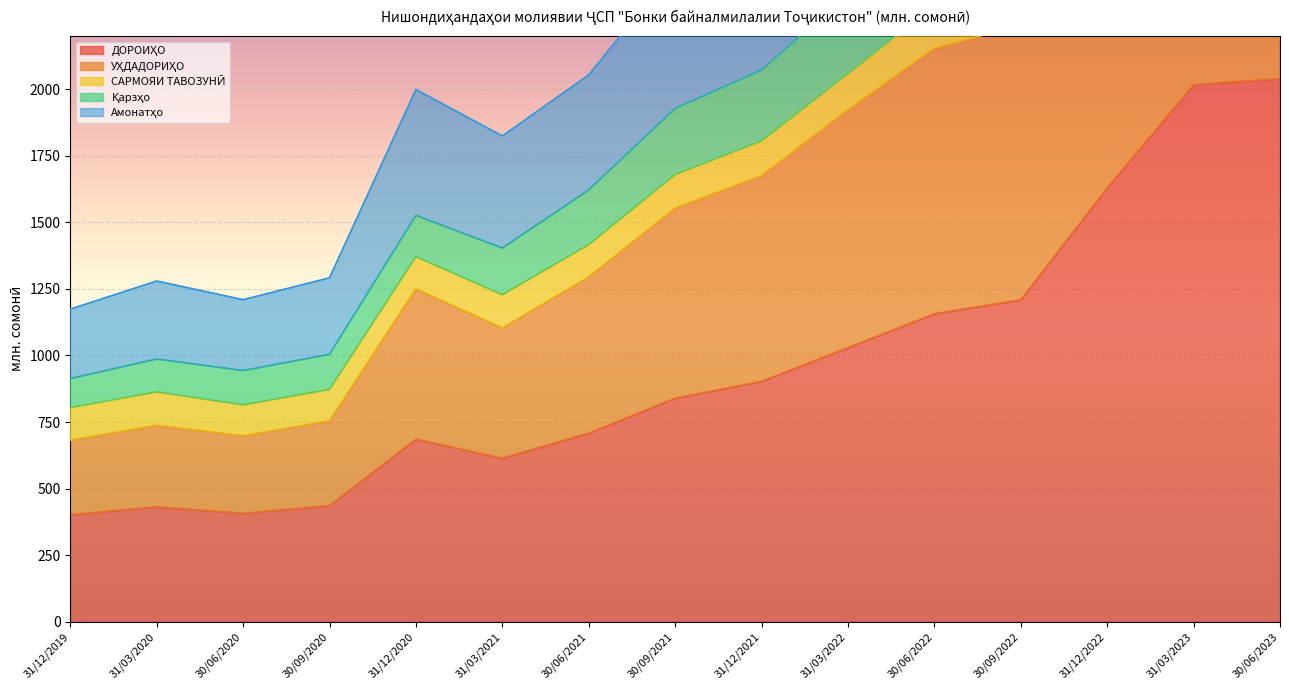

What position from the right is 30/09/2021?

8